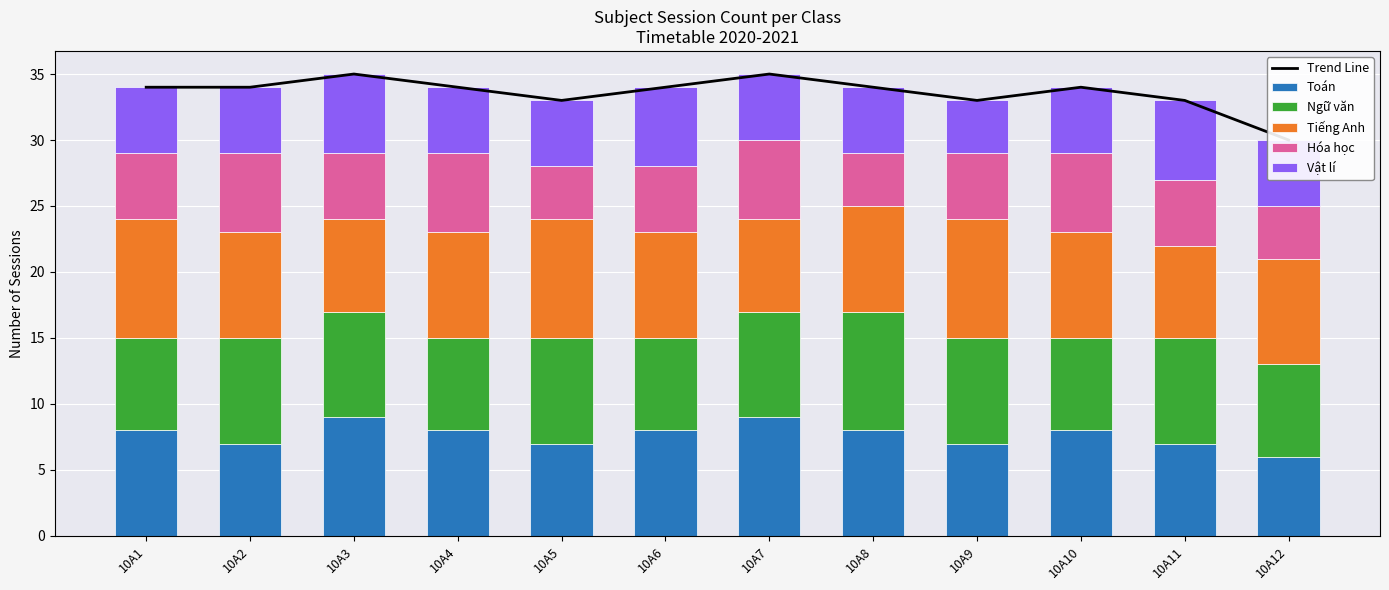

At which label is Tiếng Anh closest to 8?

10A2